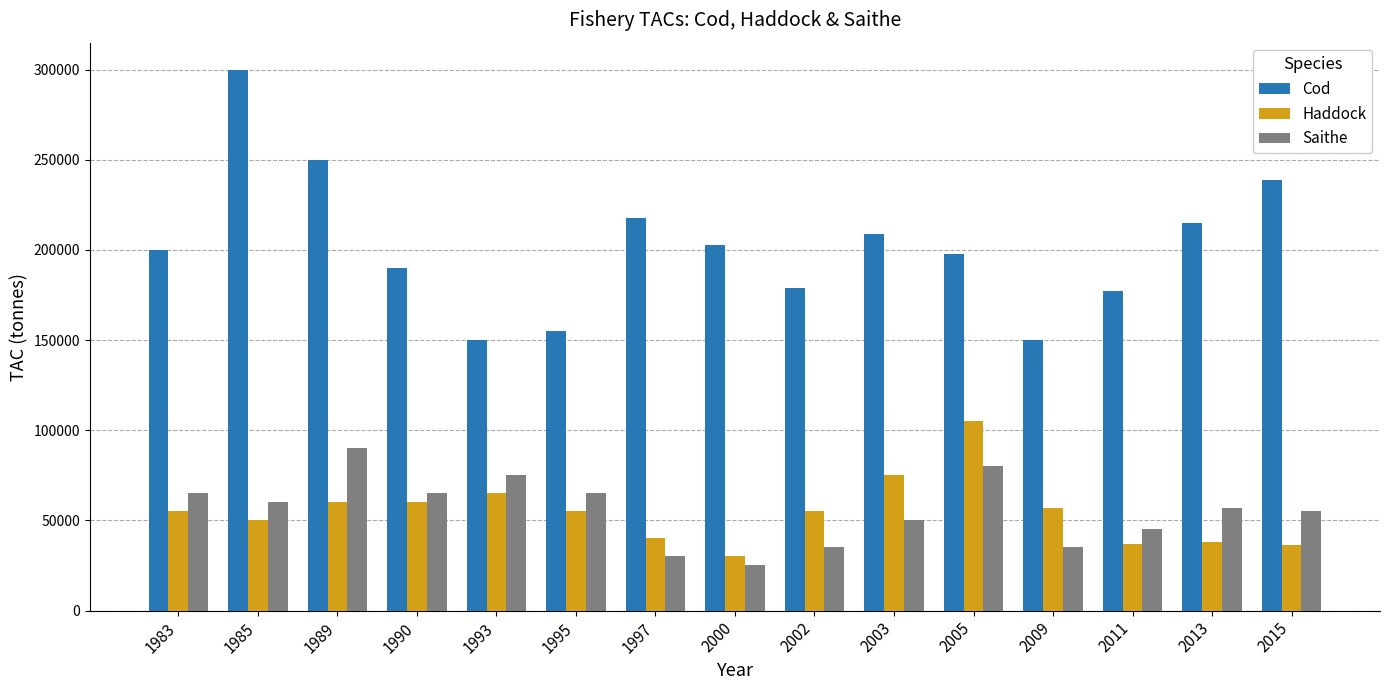

At 1993, list the series in order from largest to smallest.

Cod, Saithe, Haddock